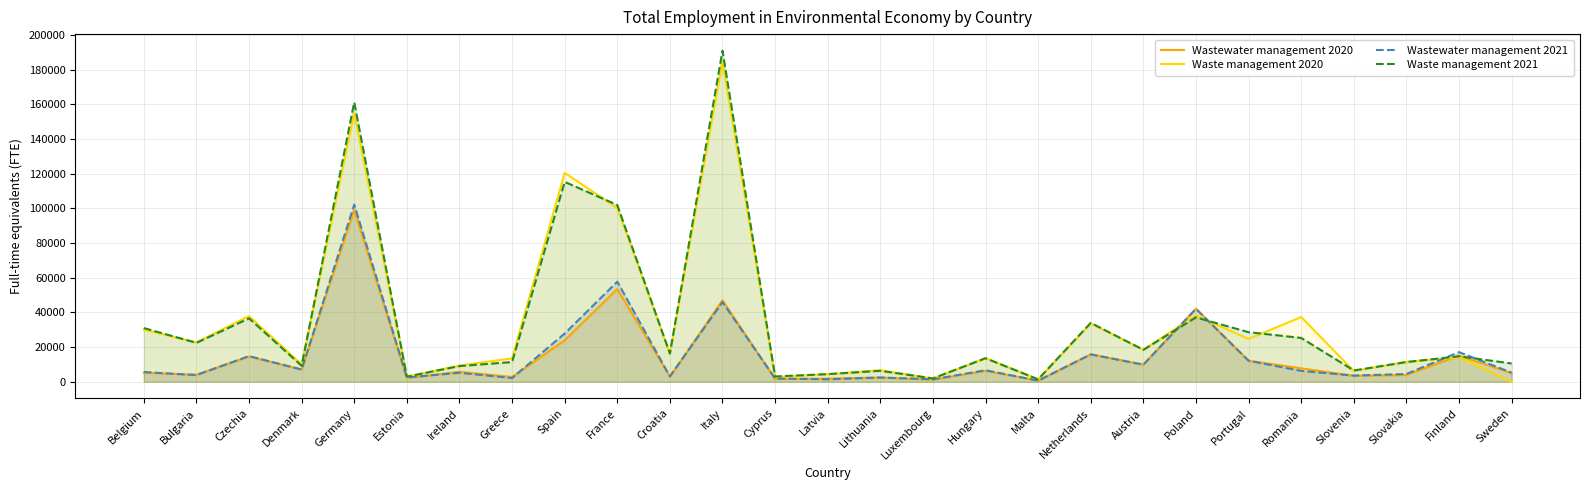

What is the difference between the maximum and second lowest values in the Wastewater management 2021 series?

100786